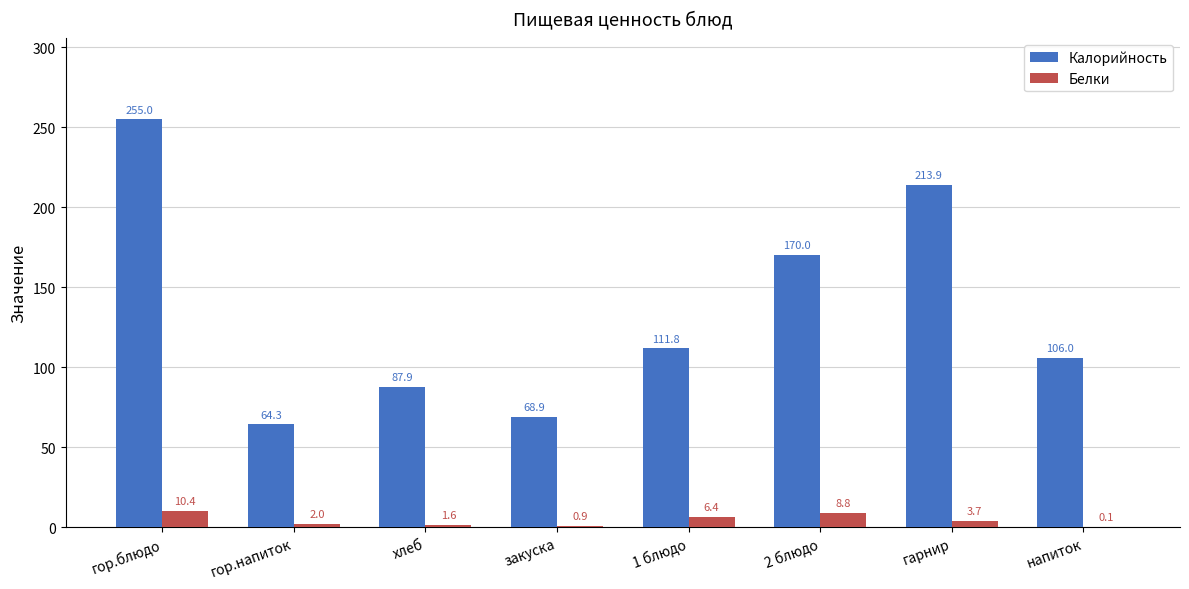

What are all the series names shown in the legend?

Калорийность, Белки